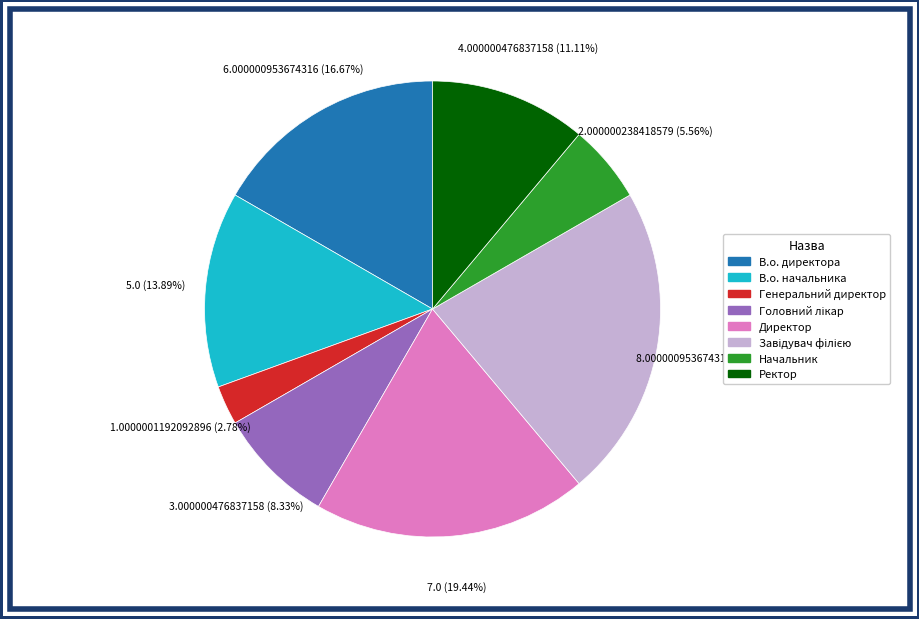

What percentage is the Директор slice, to the nearest percent?

19%